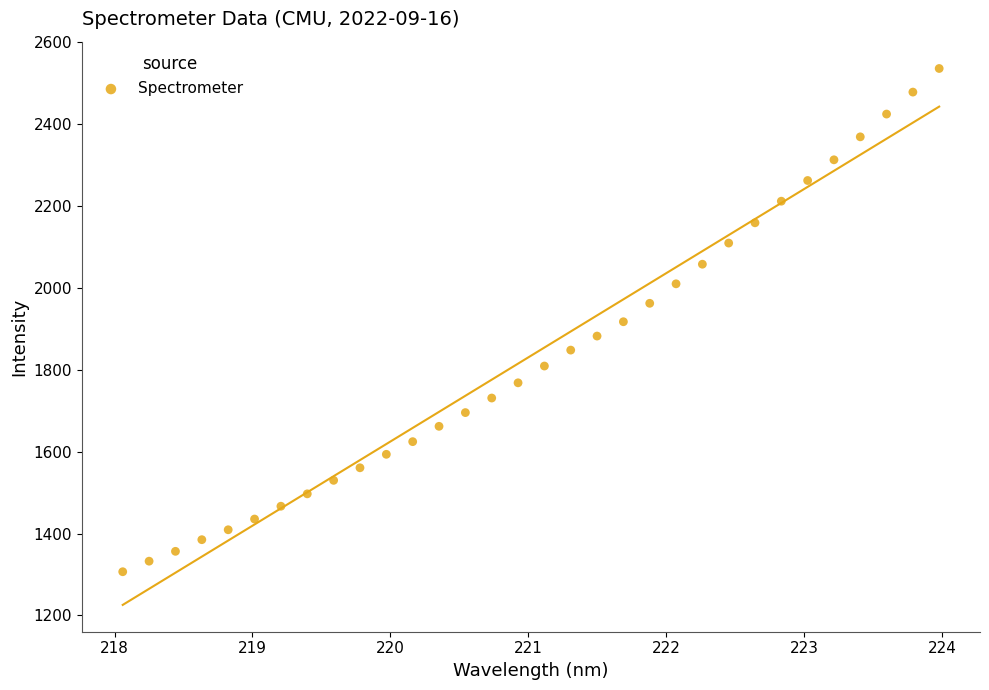

What is the range of X values (max minus min)?

5.9